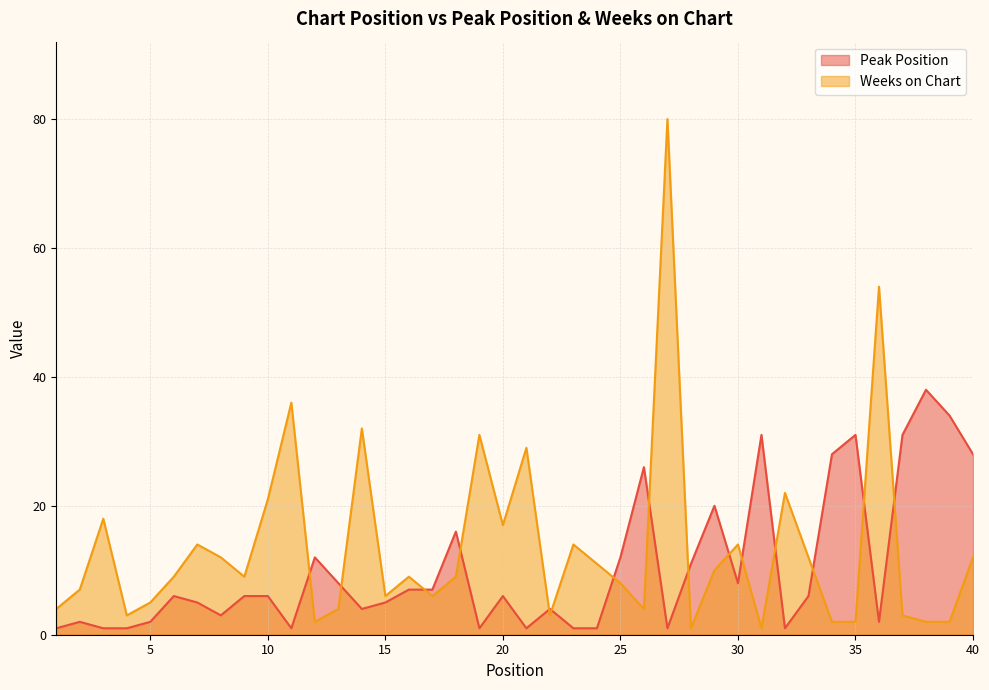

List the labels in order of Peak Position value, largest first.

38, 39, 31, 35, 37, 34, 40, 26, 29, 18, 12, 25, 28, 13, 30, 16, 17, 6, 9, 10, 20, 33, 7, 15, 14, 22, 8, 2, 5, 36, 1, 3, 4, 11, 19, 21, 23, 24, 27, 32